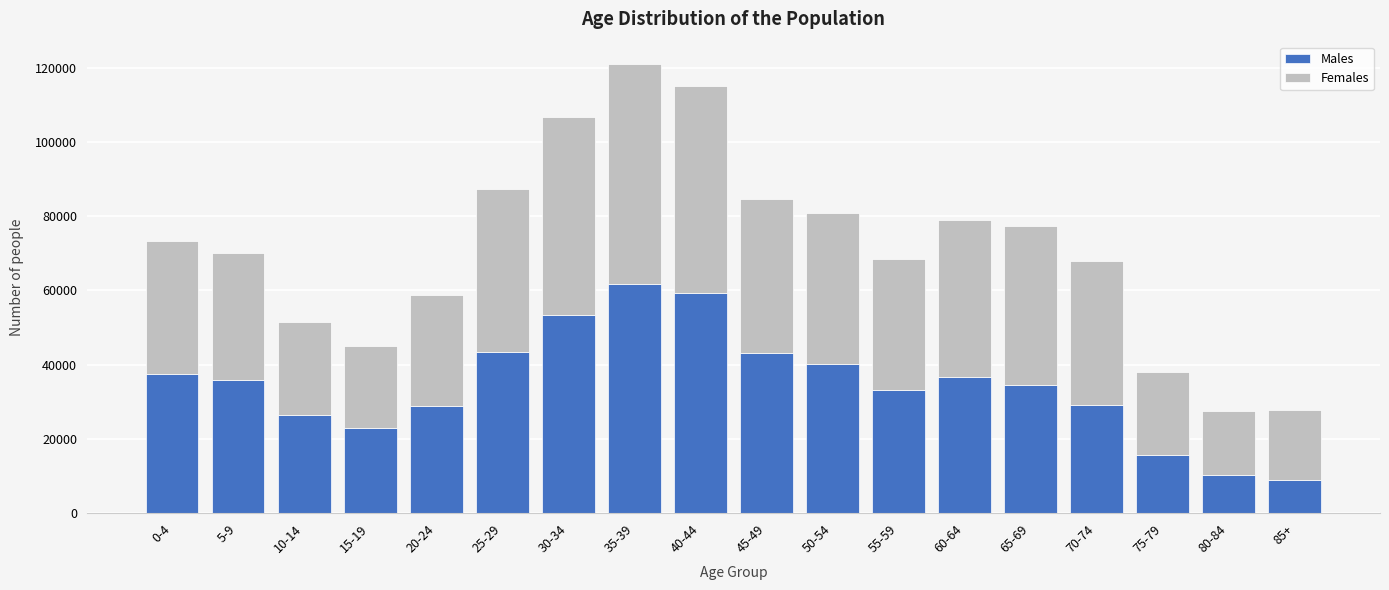

At which category is the sum across all series the highest?

35-39